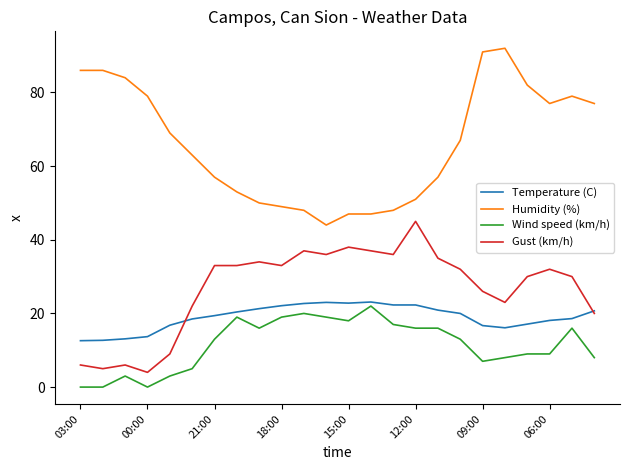

What is the lowest value of the Gust (km/h) series?

4.0